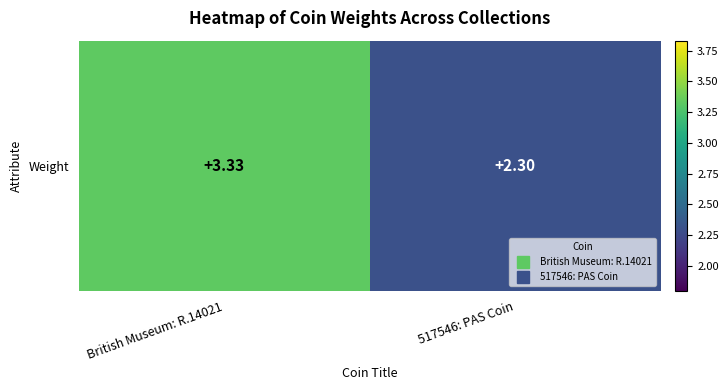

Read the value at 517546: PAS Coin.

2.3